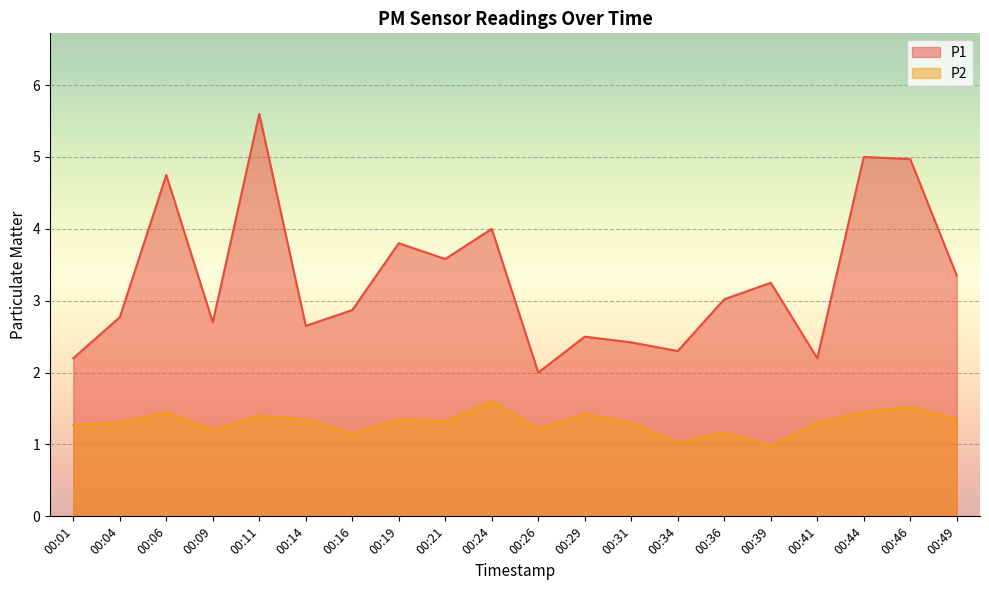

Which has a higher value, 00:11 or 00:49?

00:11